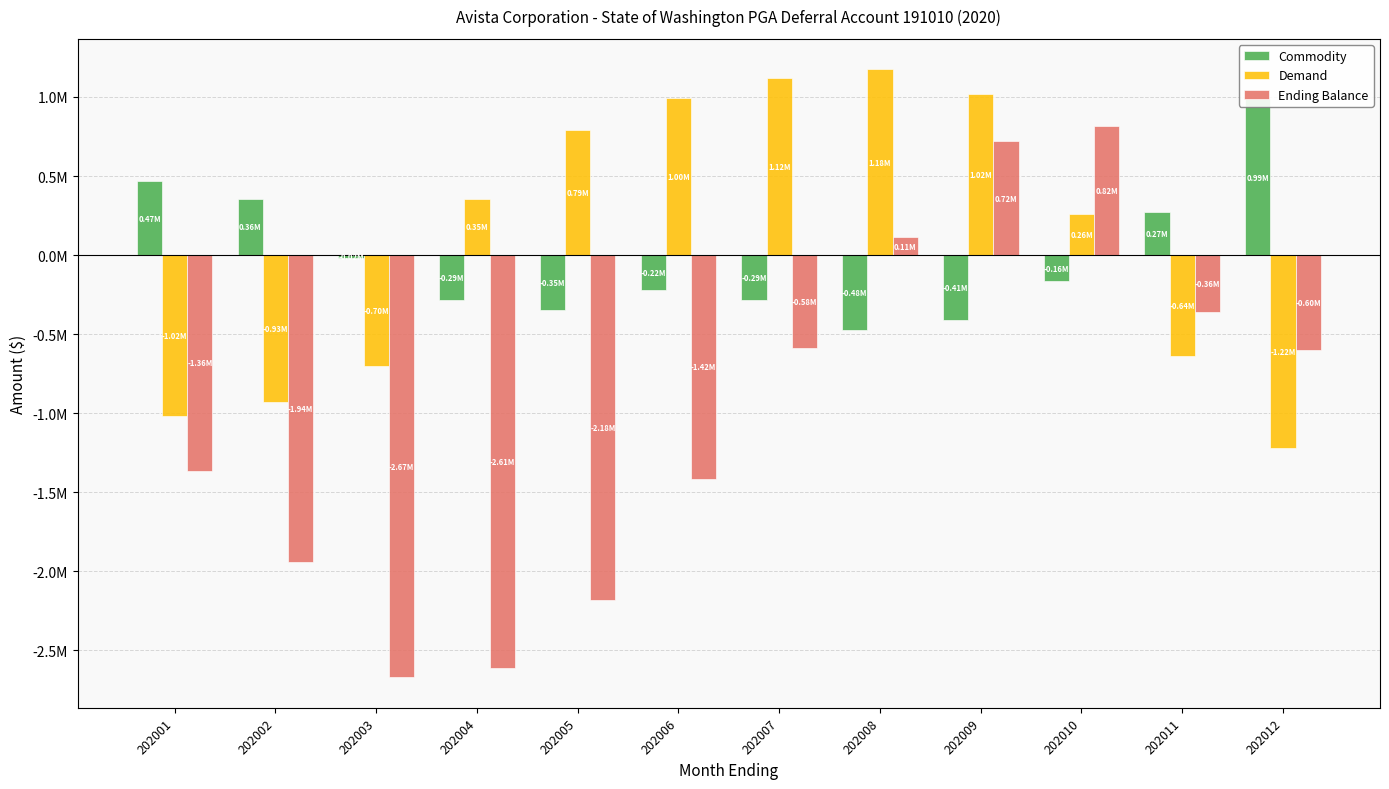

At how many categories does at least one series exceed 945438?

5